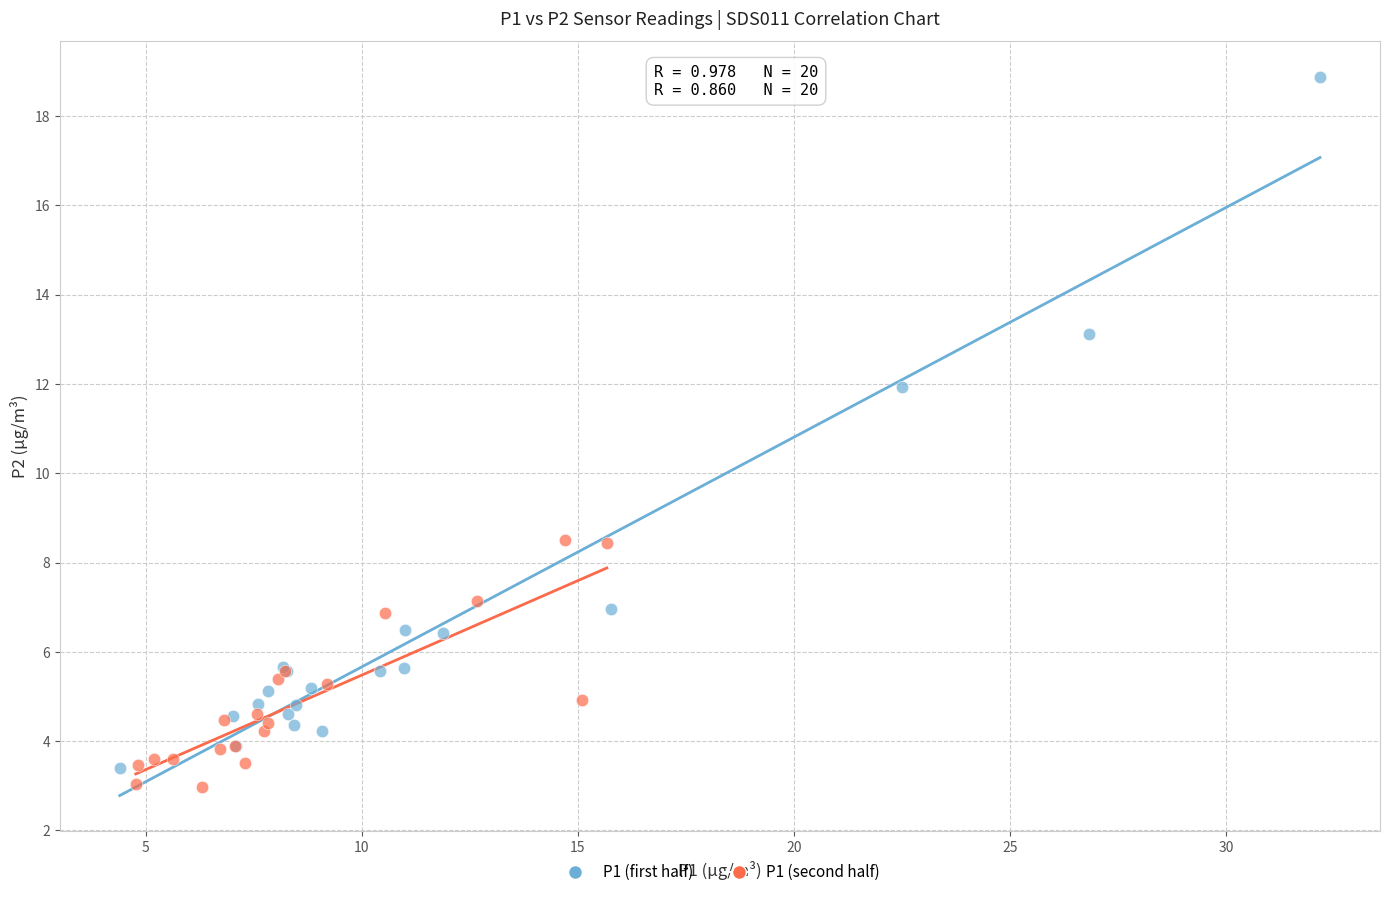

Which series reaches the maximum Y coordinate?

P1 (first half)